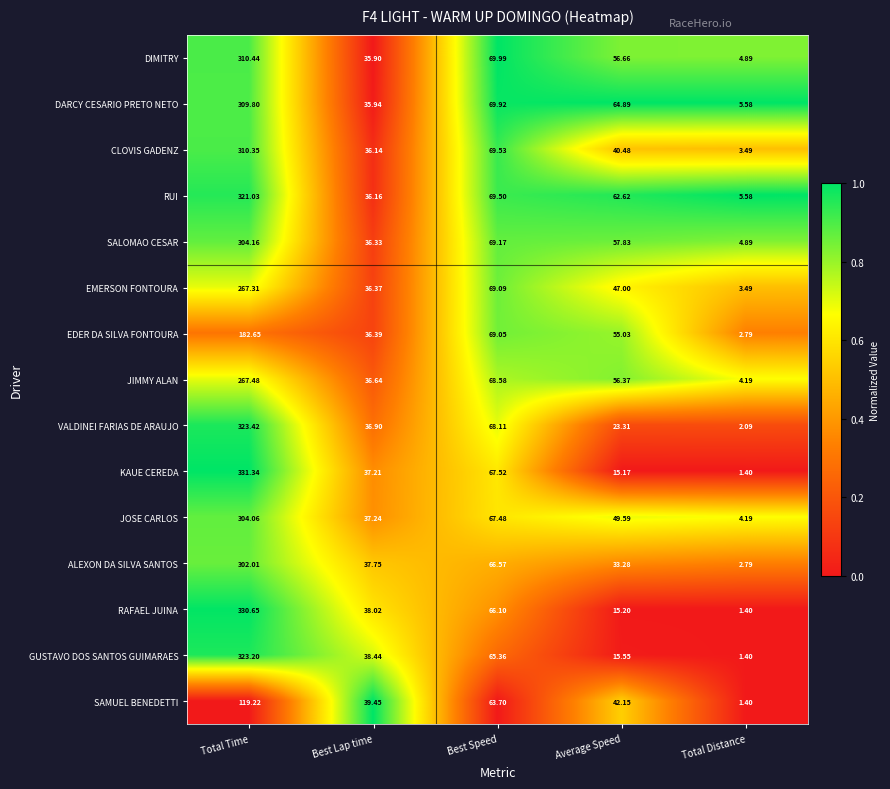

Count the number of data series in this chart.

15